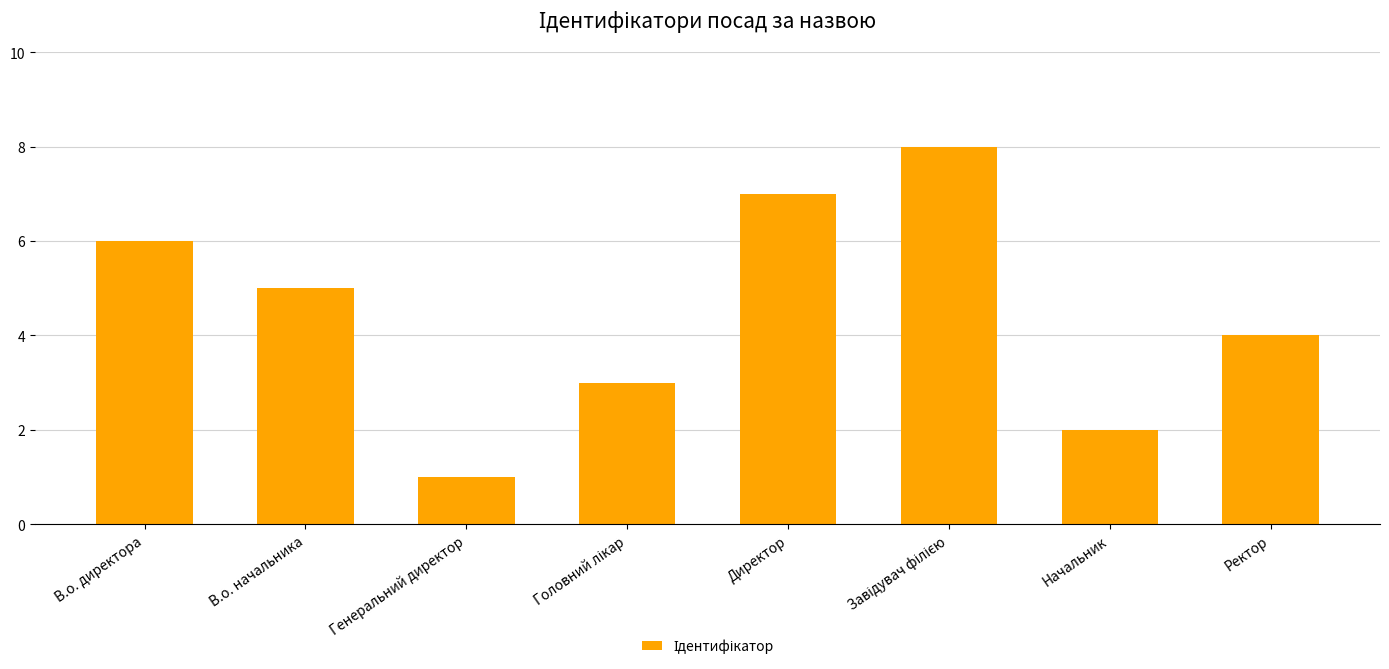

Read the value at Ректор.

4